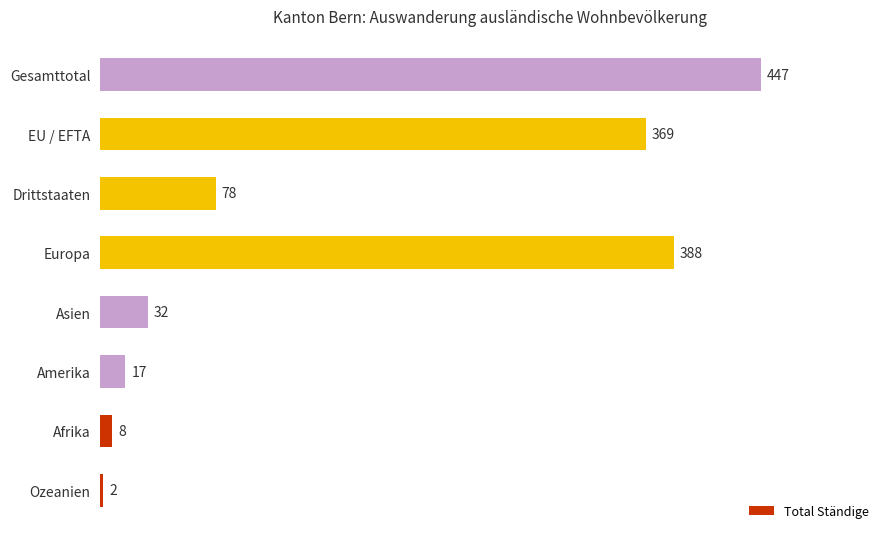

What is the difference between the maximum and minimum values?

445